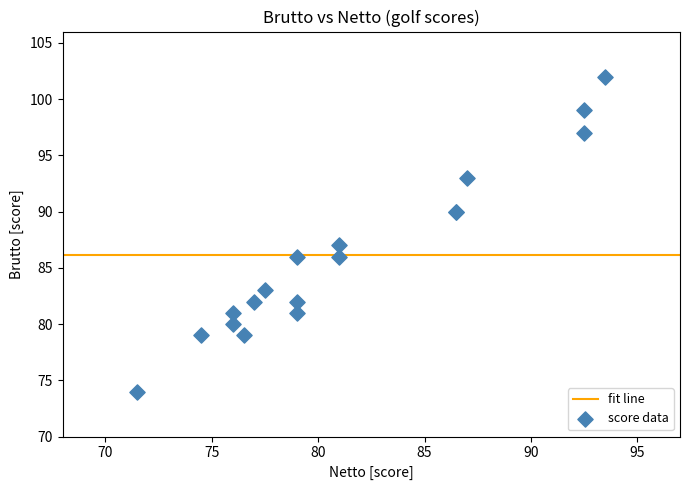

What Y value in the scatter plot is closest to 88?

87